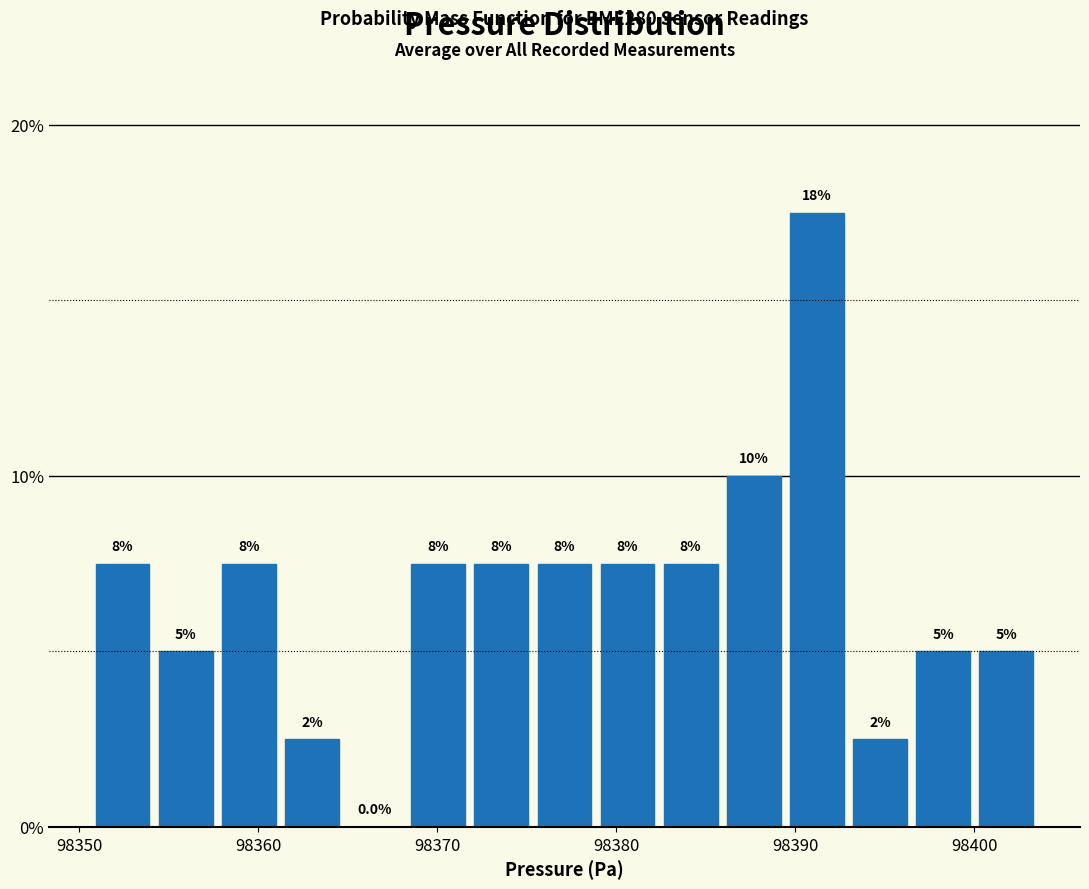

Around what value on the x-axis is the tallest bar? Give the approximate position of its centre, as read against the axis.

98391